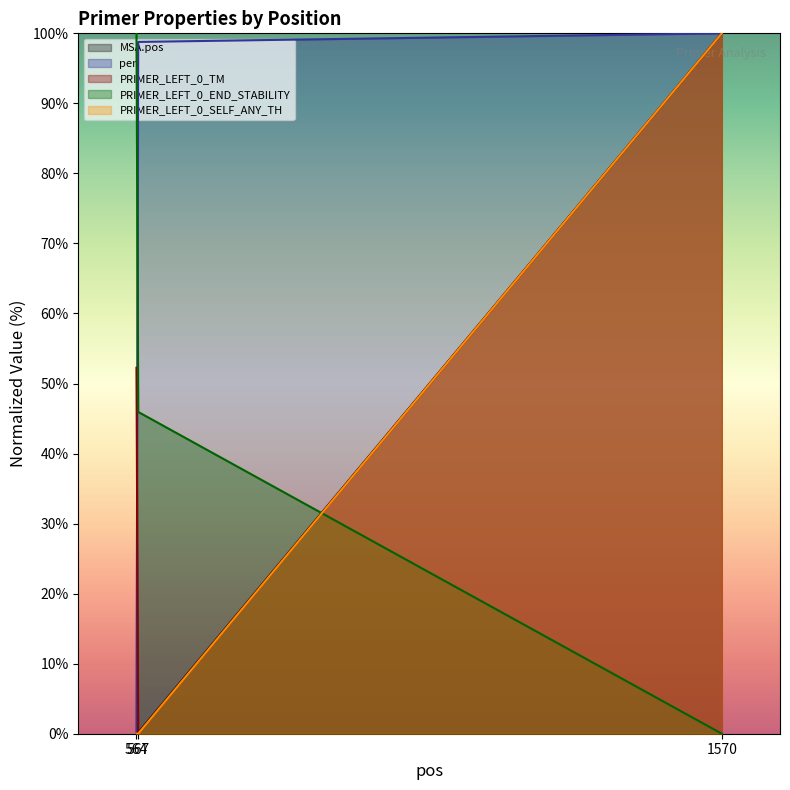

At which label does MSA.pos reach its minimum?

564